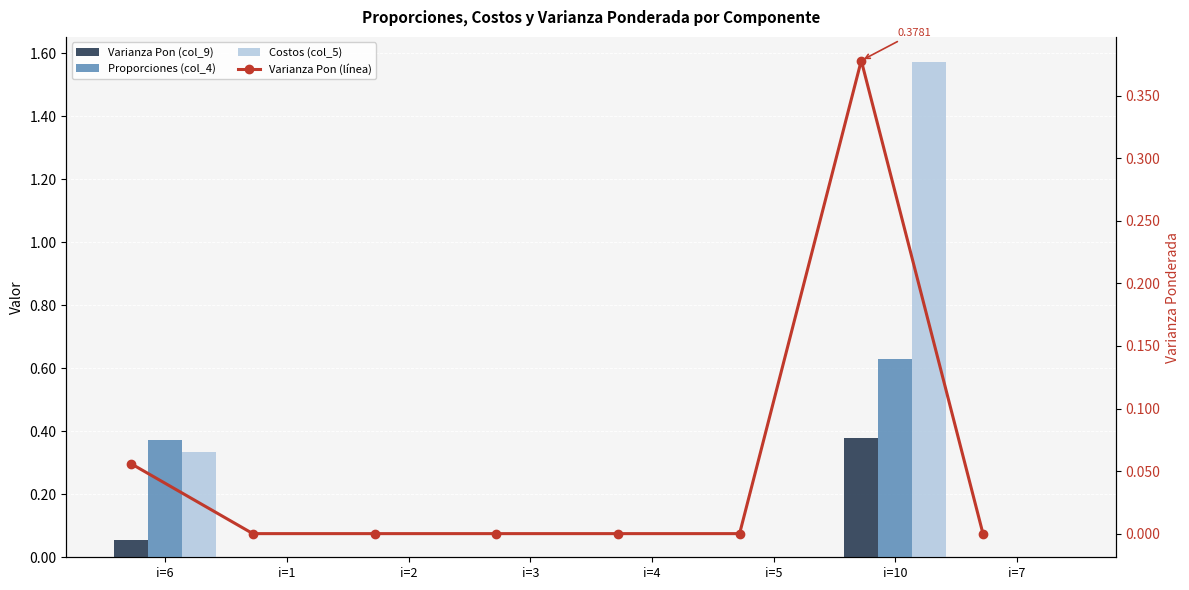

Count the Costos (col_5) values in the range 0 to 1.

7